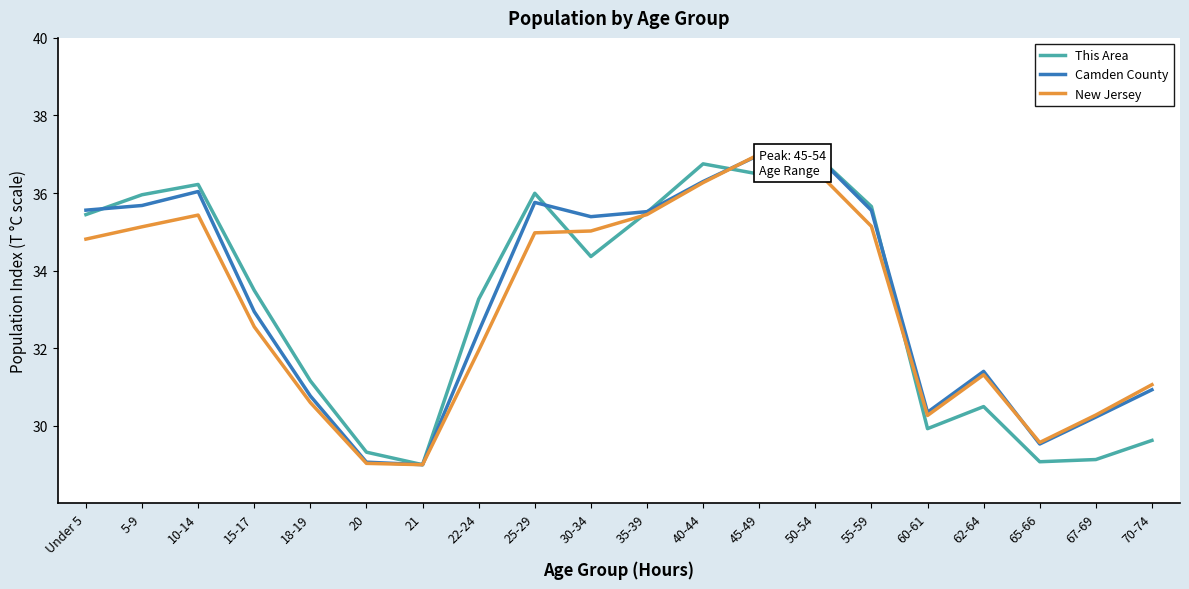

What is the spread (max minus min) of values at Under 5?

0.7